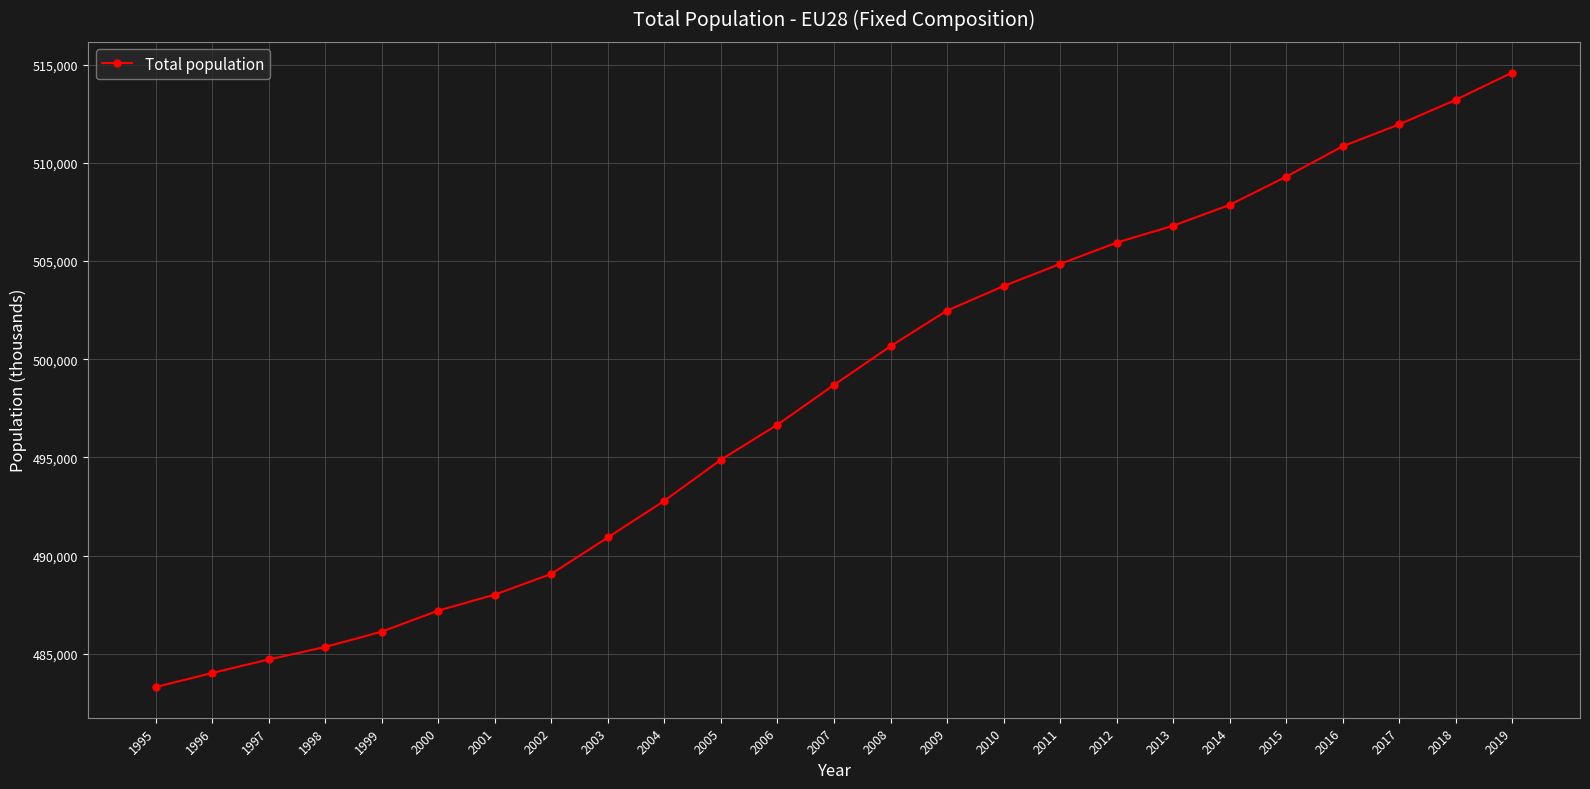

Reading left to right, what are all the values shown in this chart?

483319.1	484035.4	484721.2	485359.4	486138.3	487209.9	488022.8	489076.8	490933.7	492801.0	494886.5	496671.7	498693.0	500662.5	502476.1	503721.6	504848.7	505933.5	506793.7	507853.5	509290.5	510835.0	511951.0	513200.2	514590.9